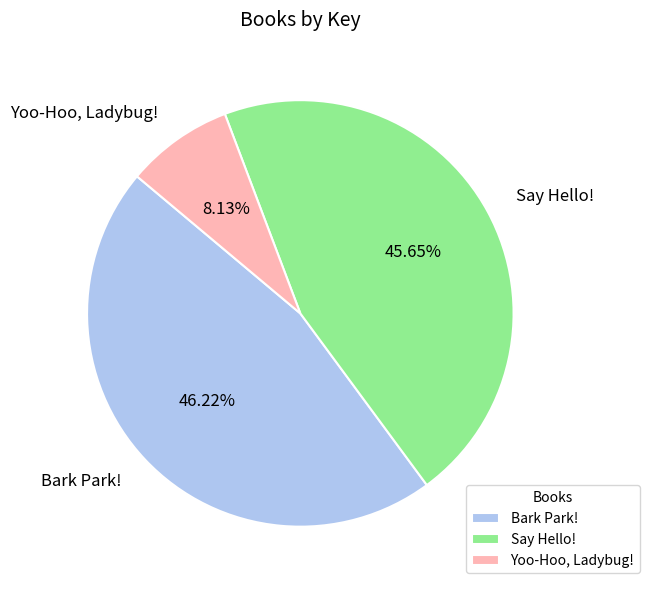

The Say Hello! slice represents 46% of the pie. True or false?

True